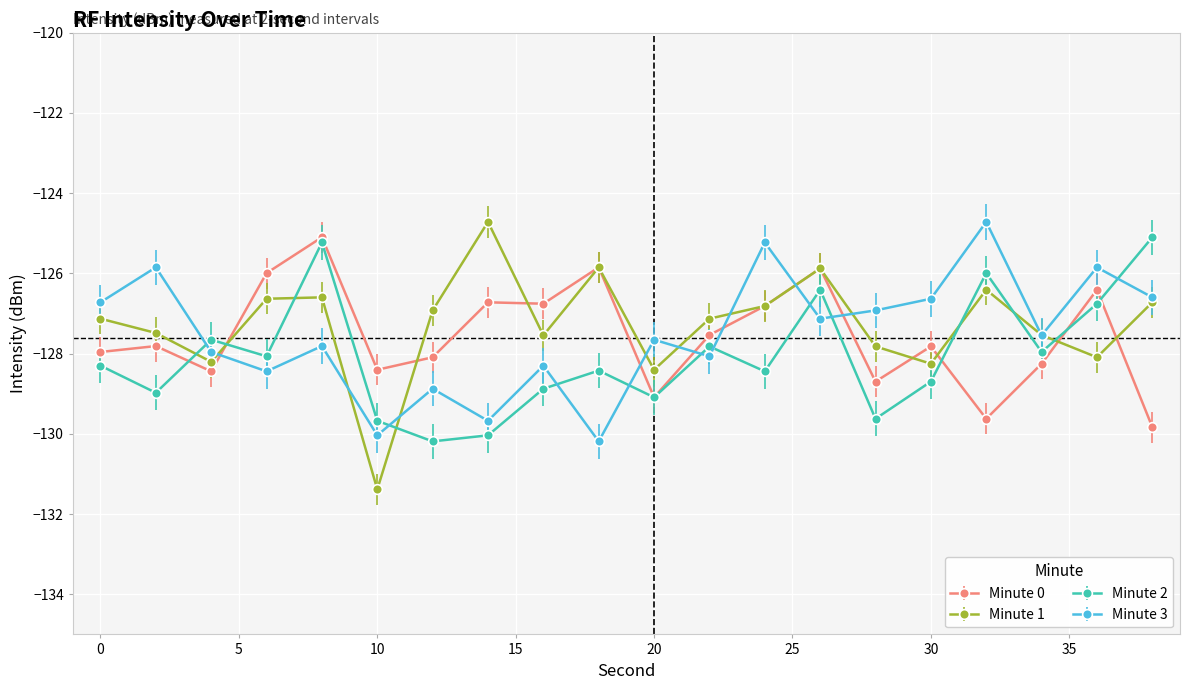

In Minute 2, how many points are lower than both neighbors (excluding endpoints)?

7